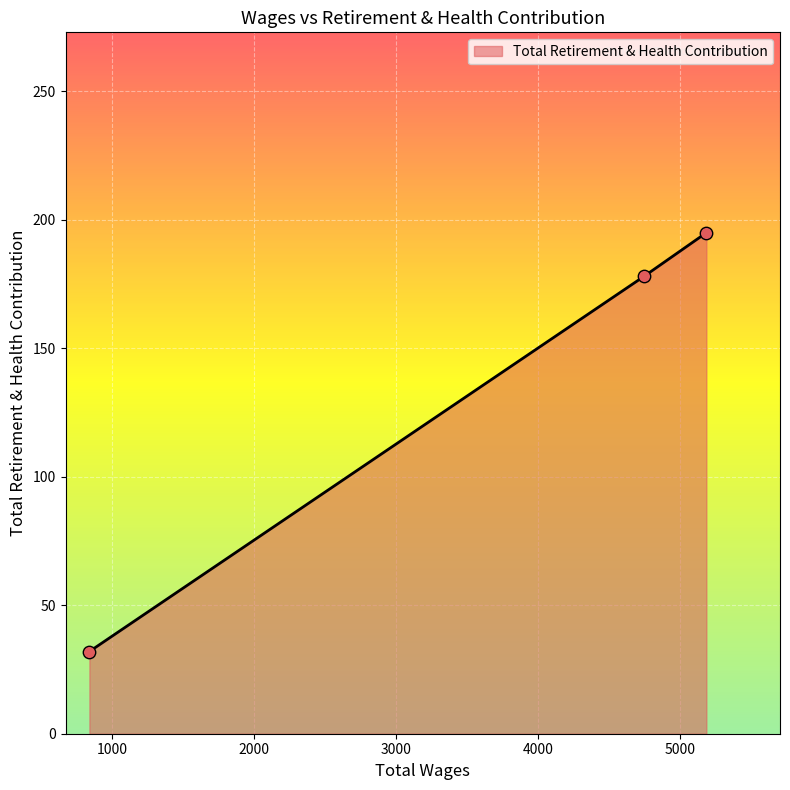

What is the maximum value shown in the chart?

195